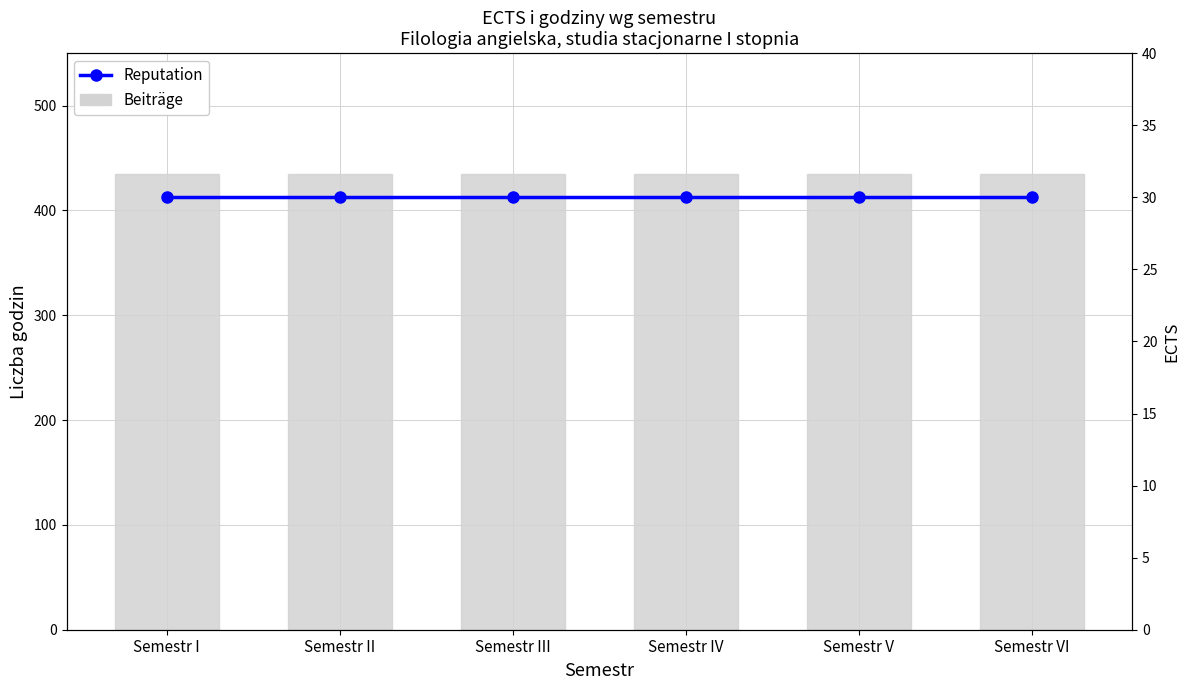

What are all the series names shown in the legend?

Beiträge, Reputation